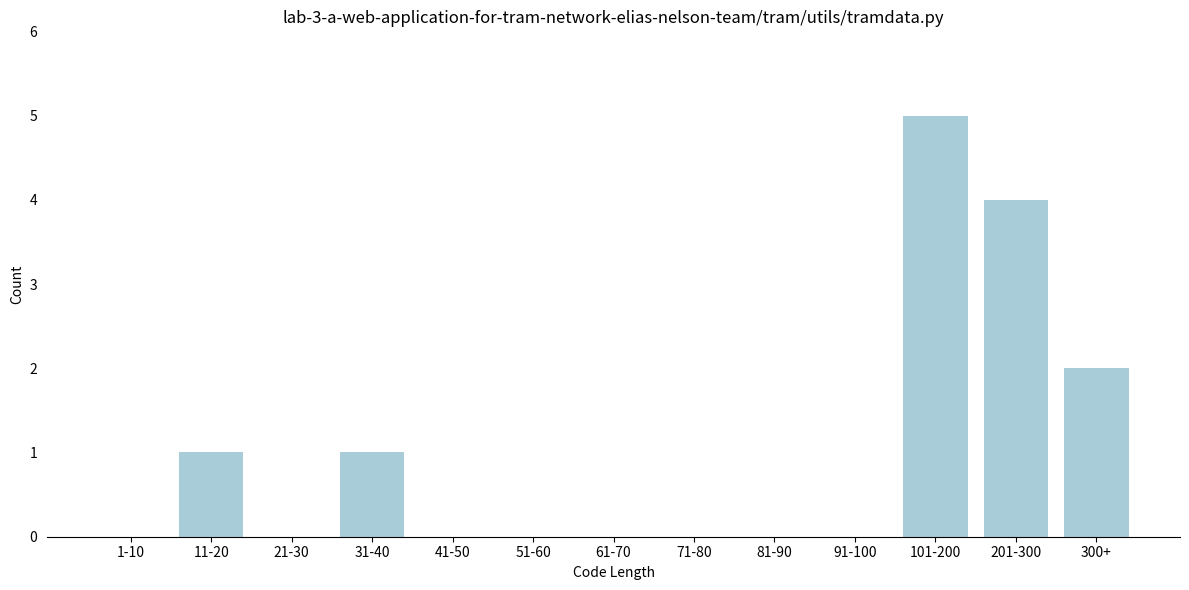

Reading left to right, transcribe all the data shown in this chart.

1-10=0	11-20=1	21-30=0	31-40=1	41-50=0	51-60=0	61-70=0	71-80=0	81-90=0	91-100=0	101-200=5	201-300=4	300+=2